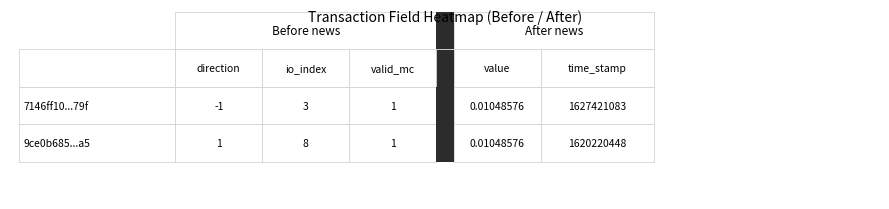

Which category has the highest value in the 7146ff10153cc68c0b2a4f8729de0bedae1e79f series?

time_stamp